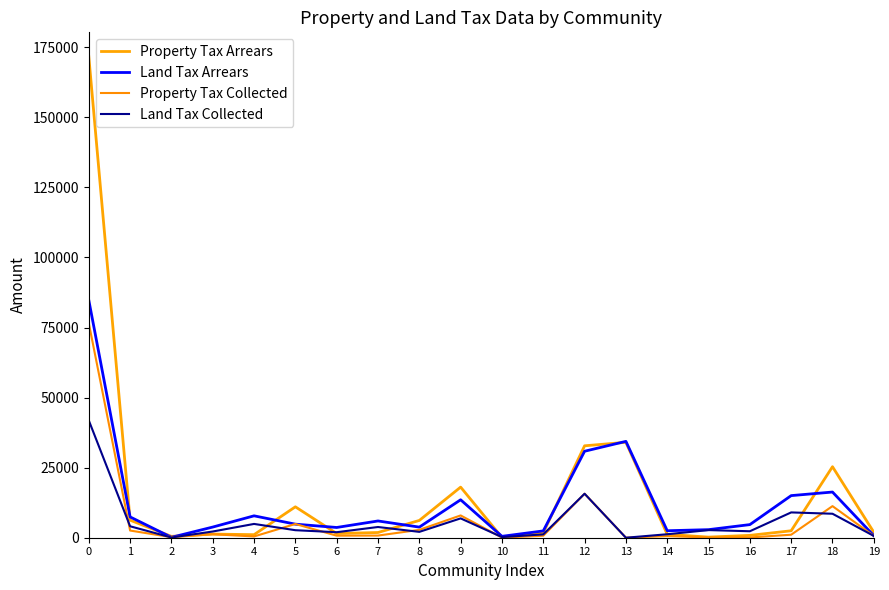

Between which two adjacent categories do Land Tax Collected and Property Tax Arrears first intersect?

2 and 3